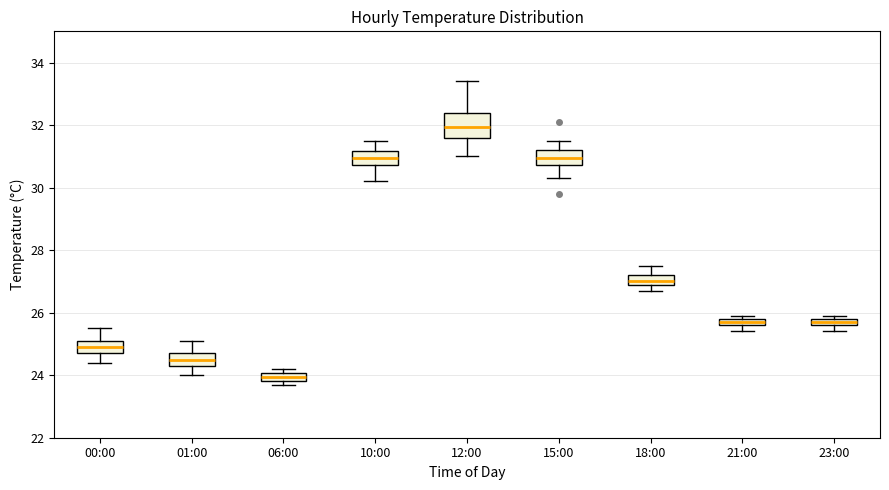

Which box has the highest median line?

12:00